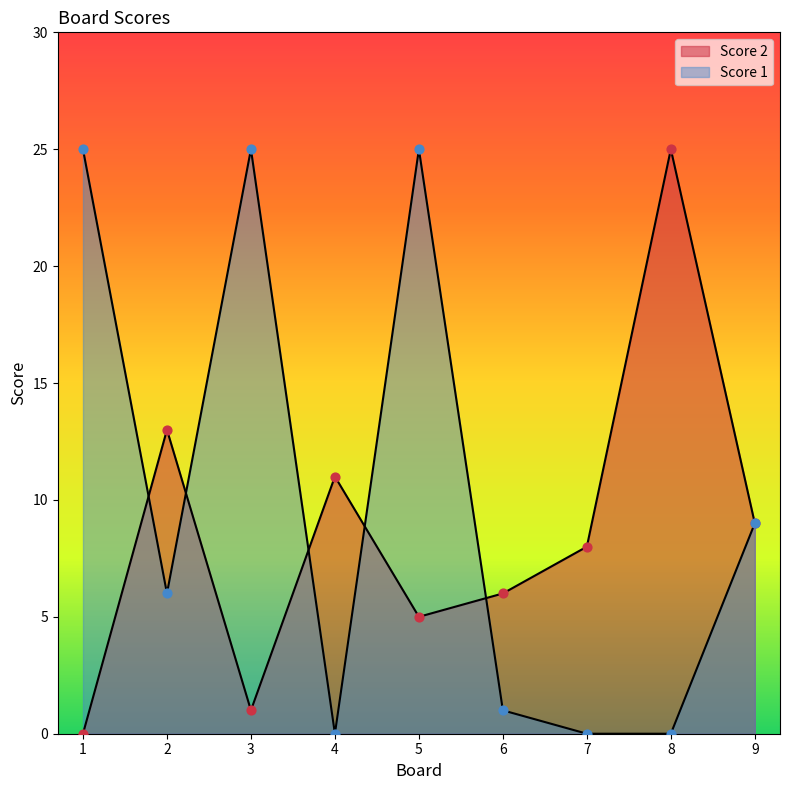

What is the total value across all series at 6?

7